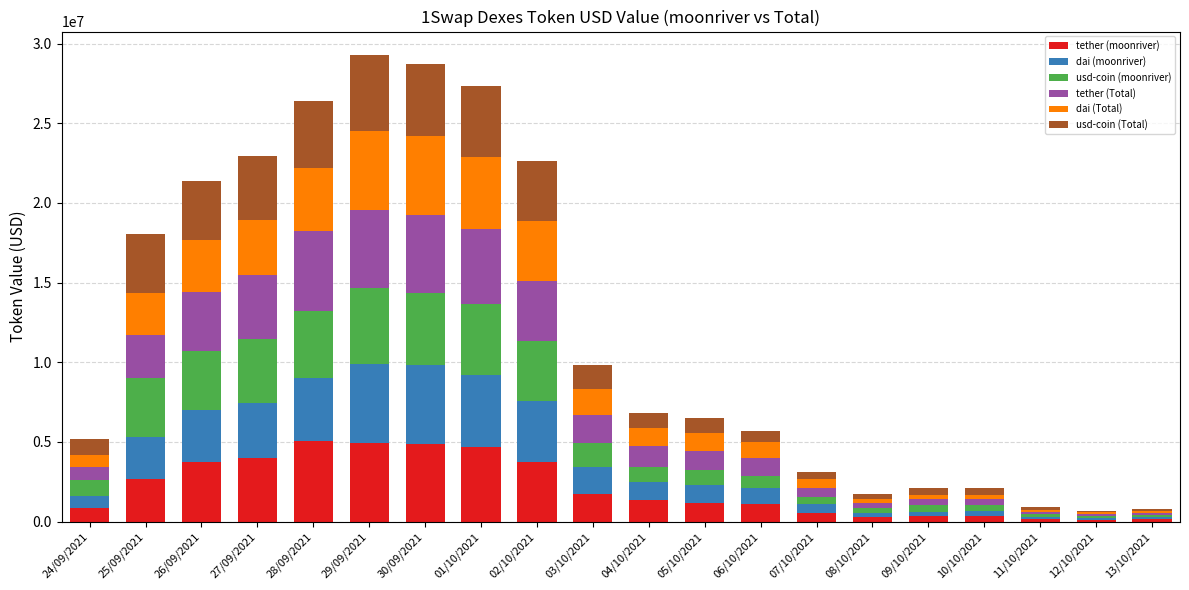

What is the total value across all series at 05/10/2021?

6494898.0